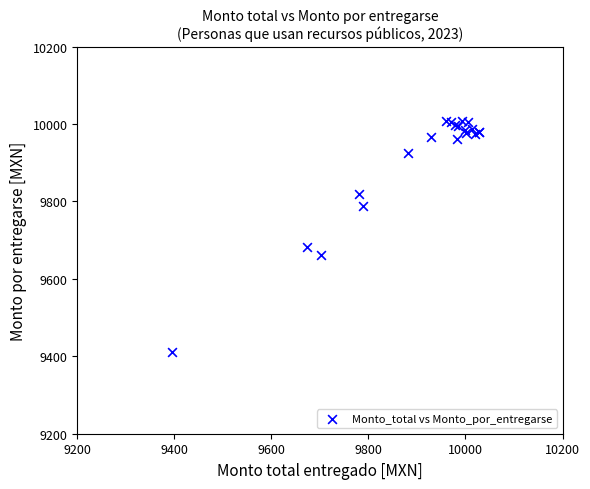

What Y value in the scatter plot is closest to 9709?

9682.0